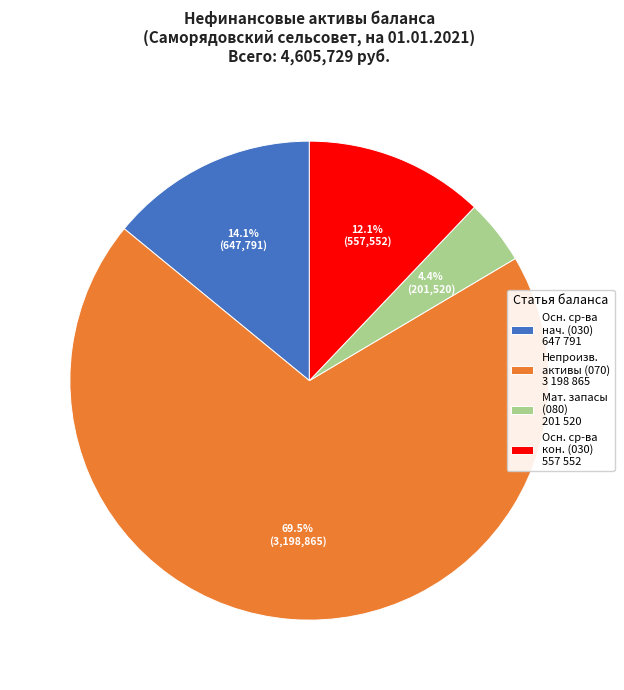

Which has a higher value, Мат. запасы (080) 201 520 or Непроизв. активы (070) 3 198 865?

Непроизв. активы (070) 3 198 865